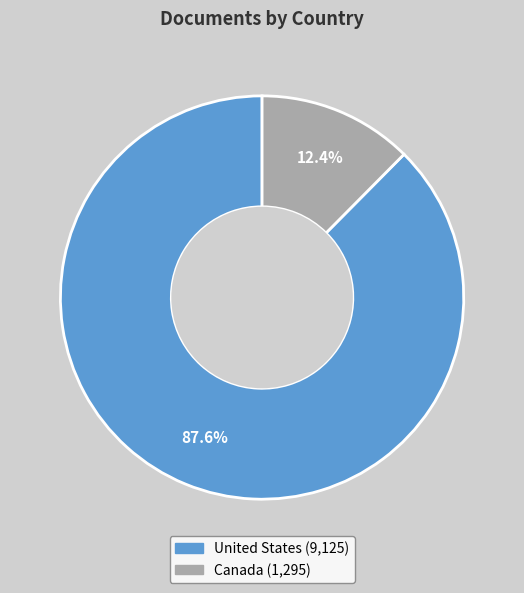

To the nearest percent, what percentage of the pie is Canada?

12%